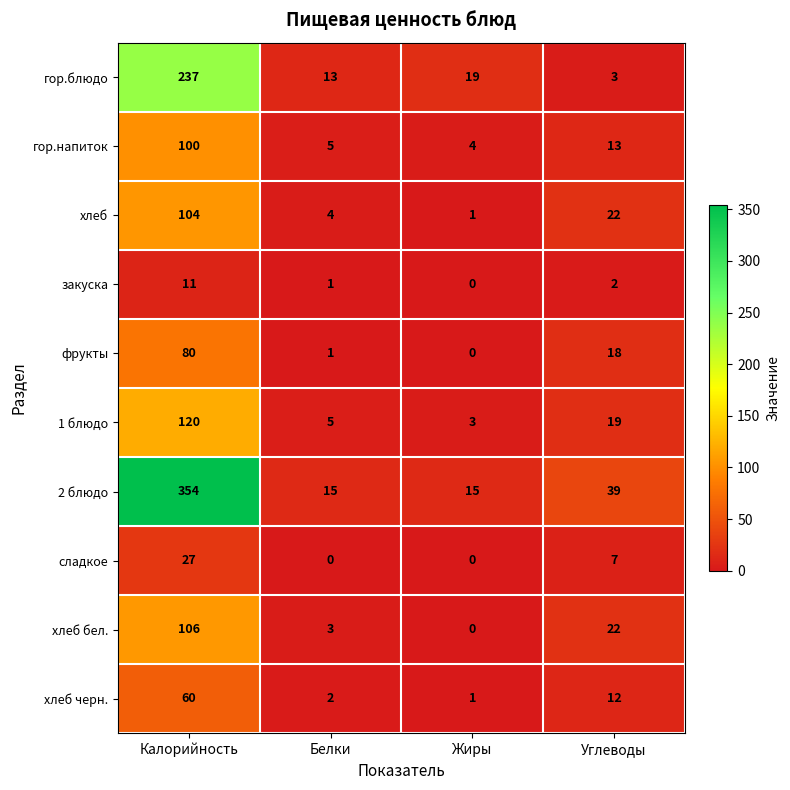

Between Калорийность and Жиры, which series saw the biggest shift?

2 блюдо